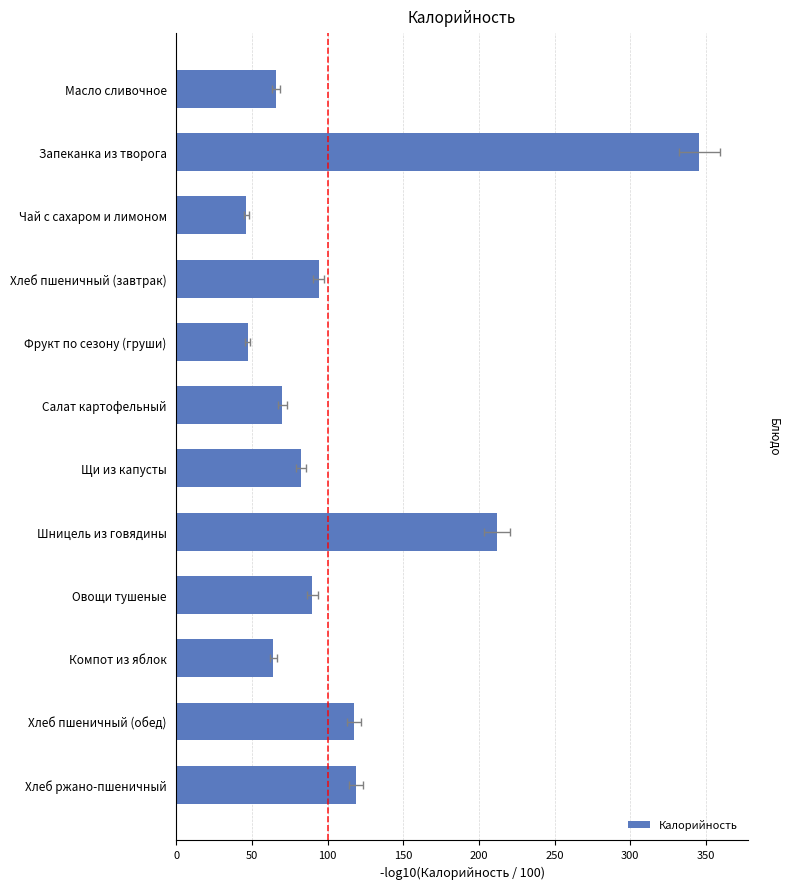

Reading right to left, what are all the values shown in this chart?

118.8	117.5	64.1	89.7	211.8	82.6	70.0	47.0	94.0	46.3	345.7	66.1